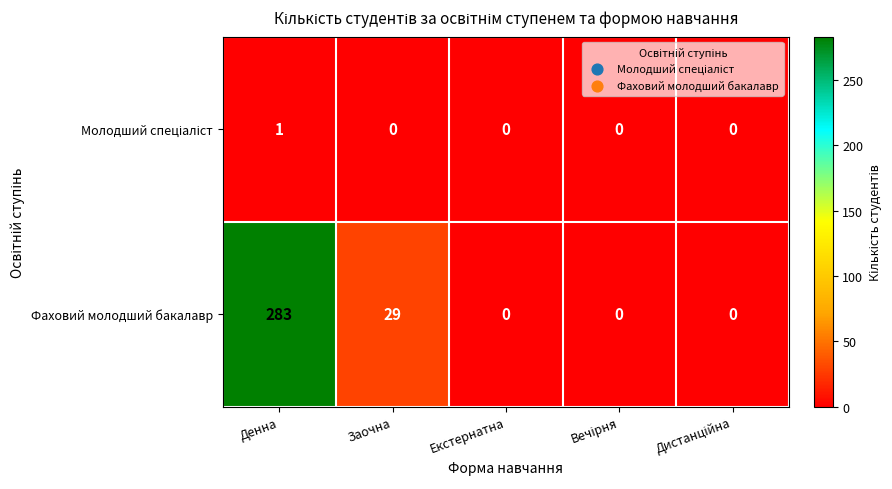

The Фаховий молодший бакалавр series shows 0 at Екстернатна. True or false?

True